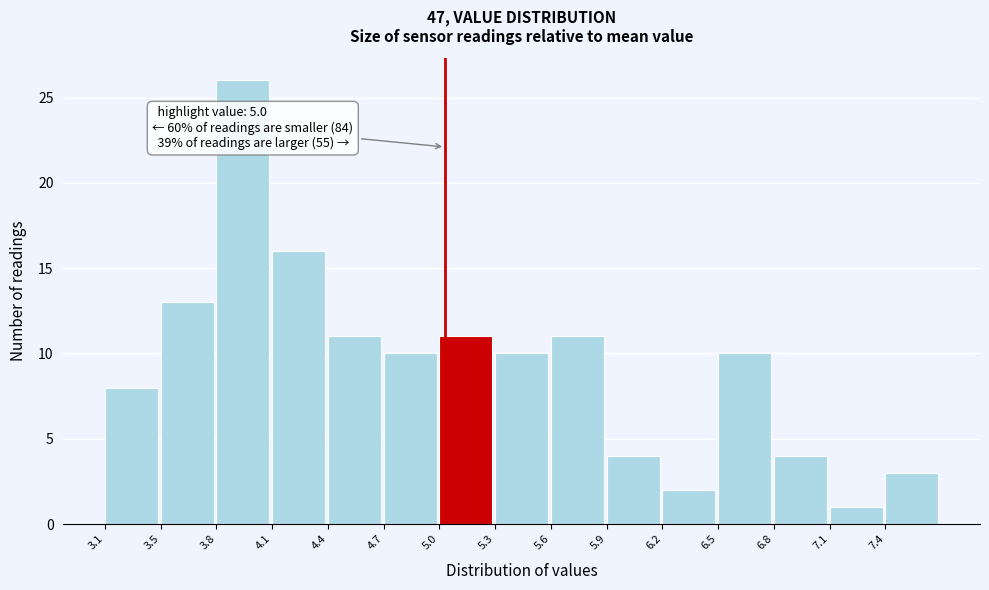

Reading right to left, list all the values displayed in this chart.

3	1	4	10	2	4	11	10	11	10	11	16	26	13	8